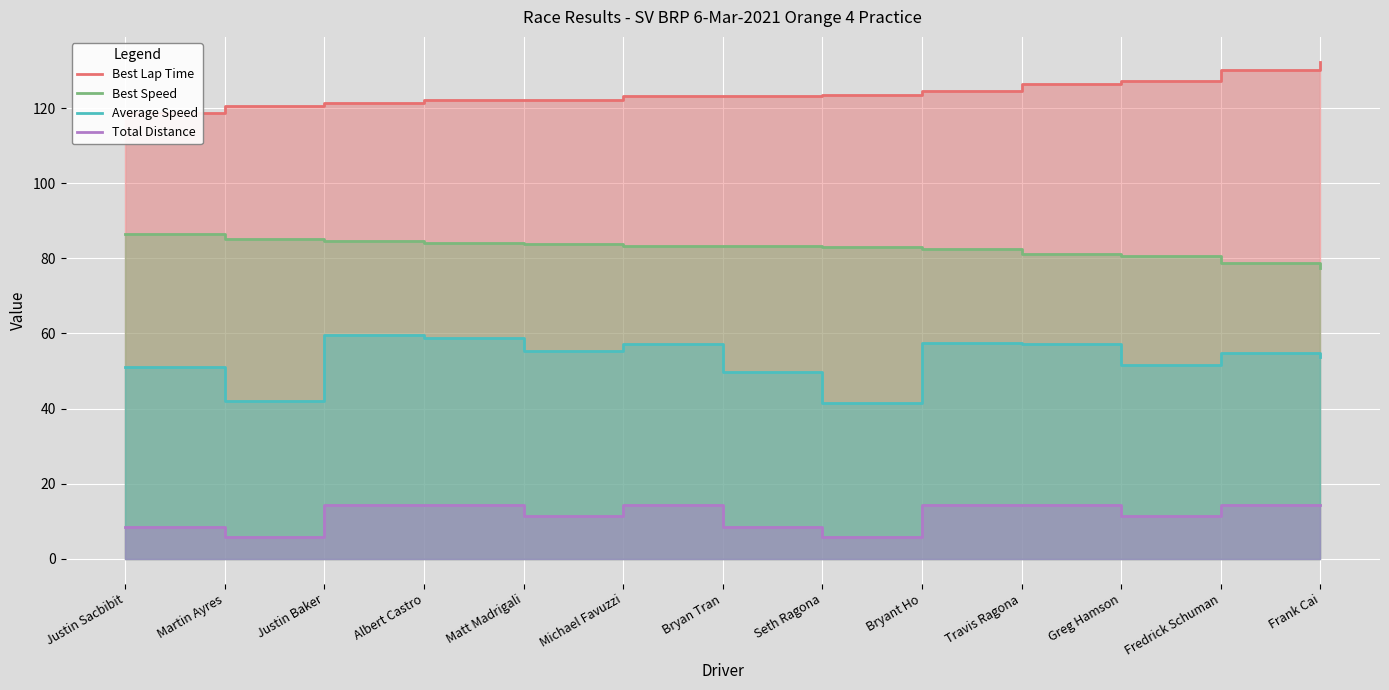

How many interior local valleys does the Average Speed series have?

4